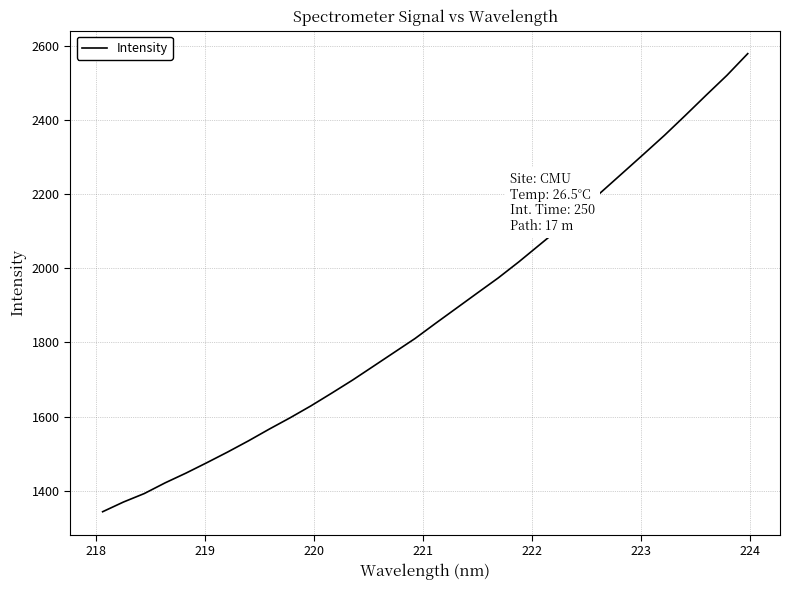

What is the minimum value shown in the chart?

1343.1